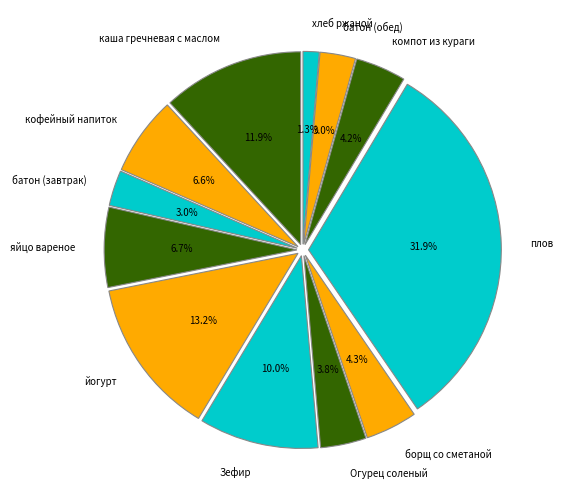

What is the largest slice in the pie chart?

плов